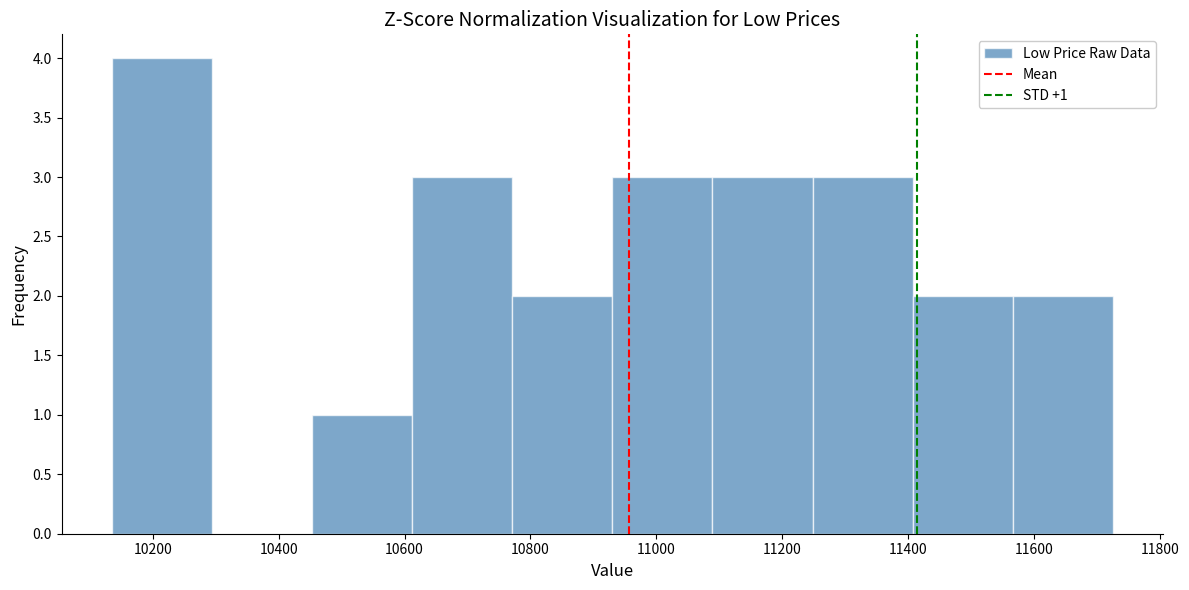

Over which range of the x-axis is the bar tallest?

10140 to 10300